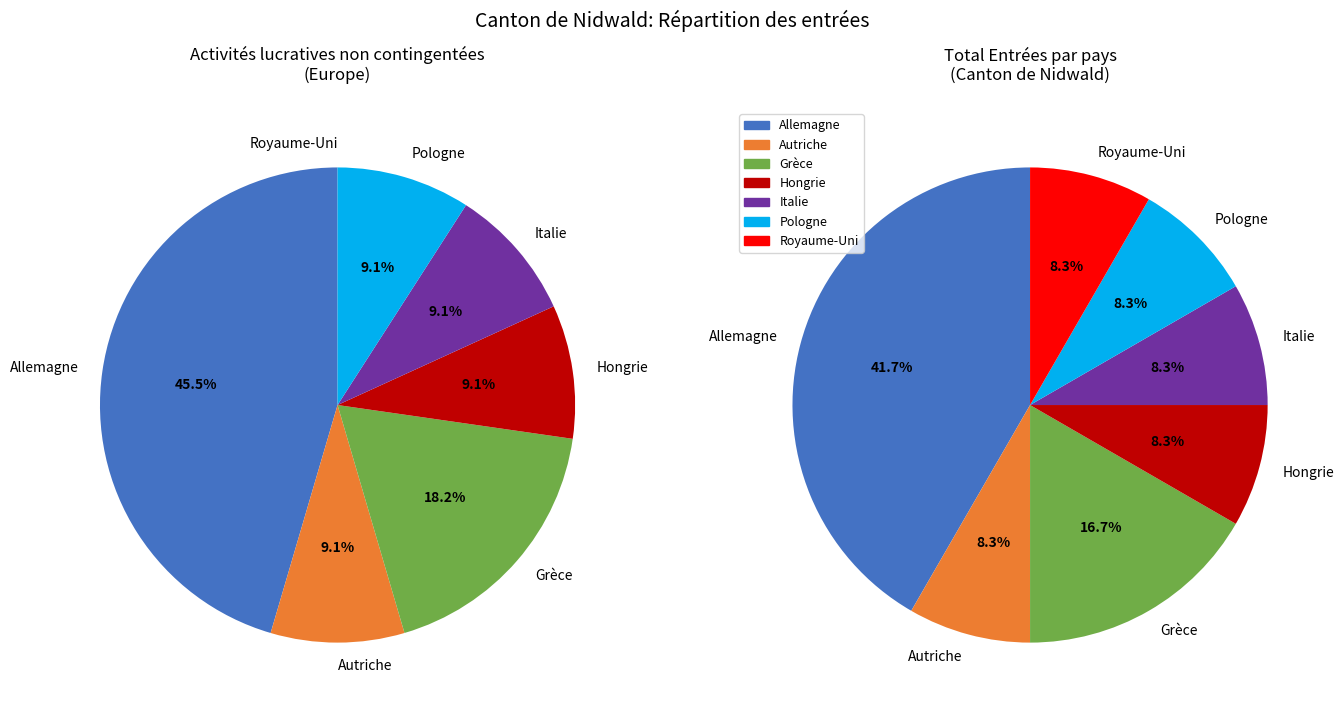

Between Grèce and Pologne, which series saw the biggest shift?

Activité lucrative contingentée